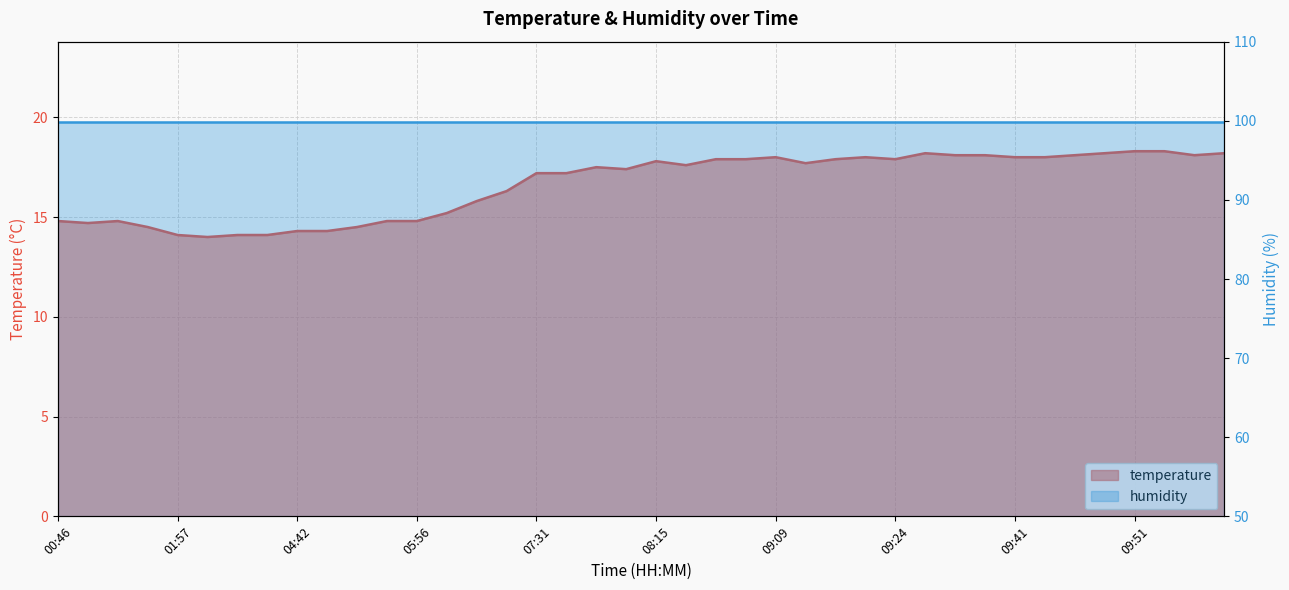

Rank the categories by value from highest to lowest.

09:51, 09:54, 09:26, 09:49, 09:59, 09:31, 09:39, 09:46, 09:57, 09:09, 09:21, 09:41, 09:44, 08:42, 08:44, 09:19, 09:24, 08:15, 09:11, 08:32, 08:10, 08:12, 07:31, 07:46, 06:45, 06:37, 06:13, 00:46, 01:05, 05:51, 05:56, 00:51, 01:27, 05:39, 04:42, 05:00, 01:57, 02:55, 03:27, 02:19